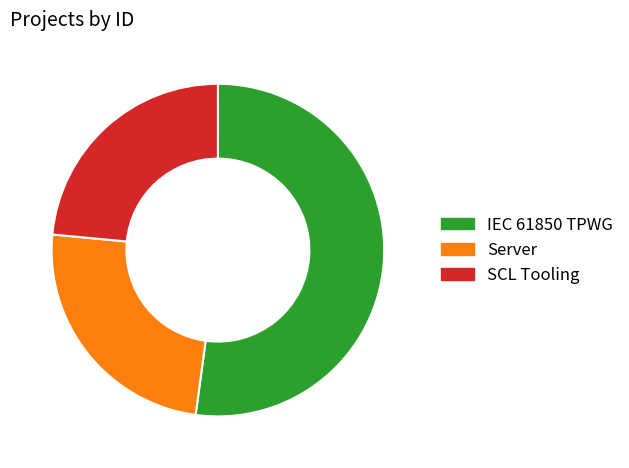

Which category accounts for the majority?

IEC 61850 TPWG